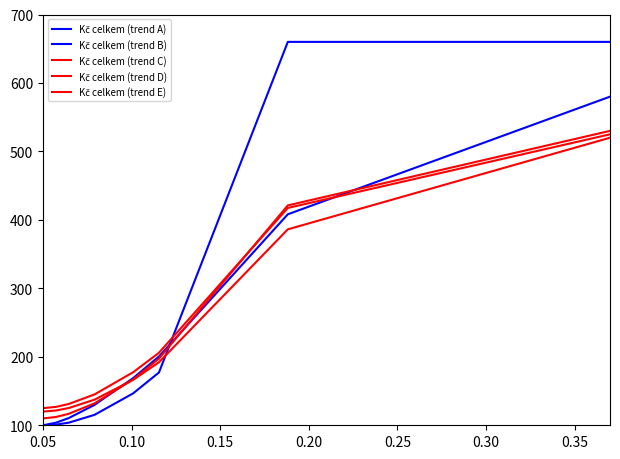

True or false: Kč celkem (trend C) and Kč celkem (trend A) intersect in this chart.

True